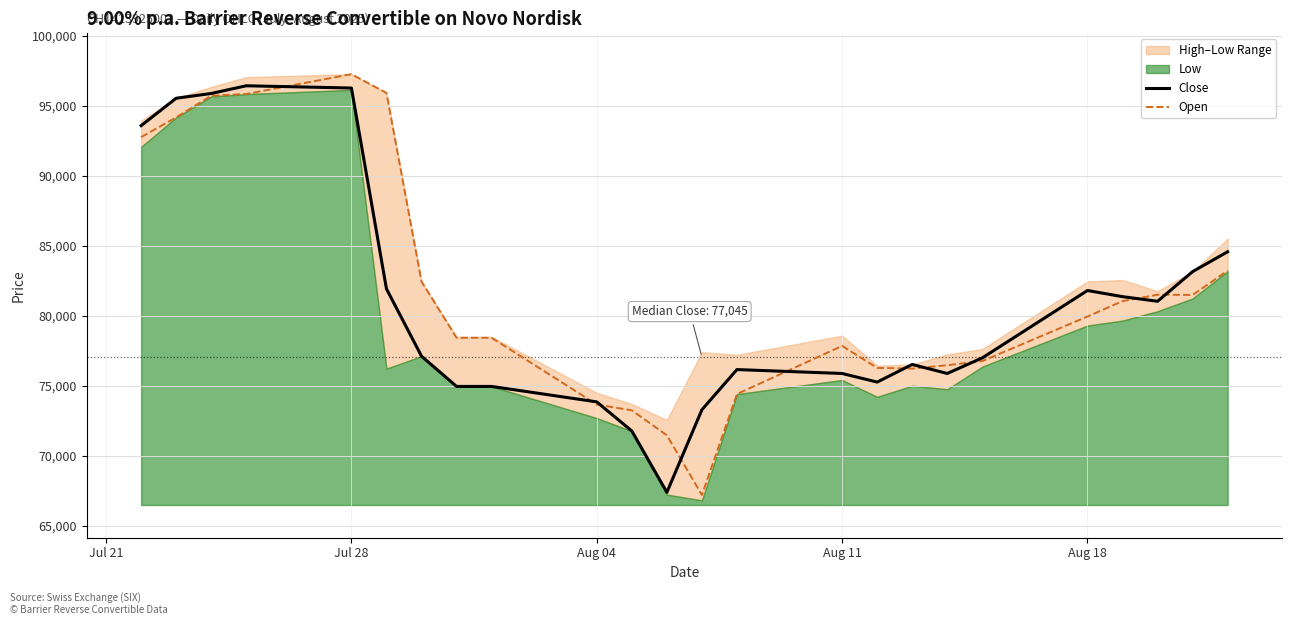

What is the maximum value shown in the chart?

97260